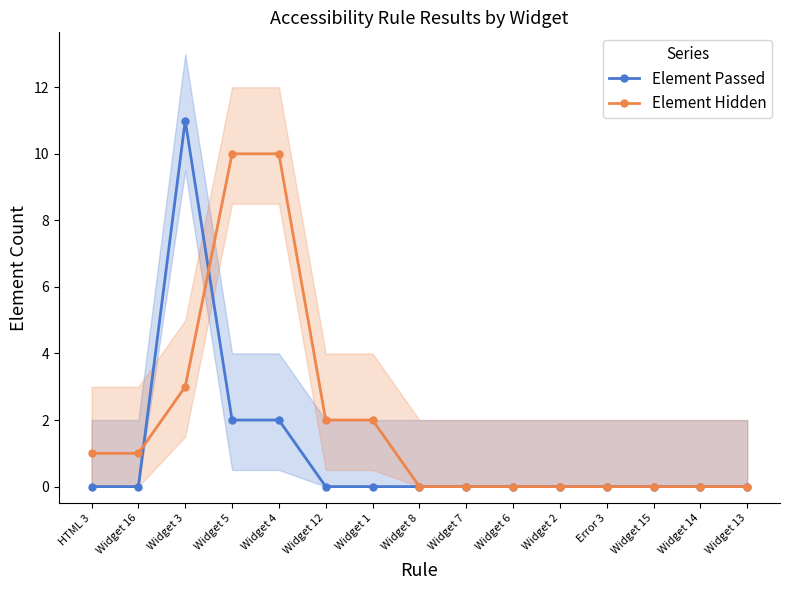

Which label corresponds to the smallest value in the chart?

HTML 3